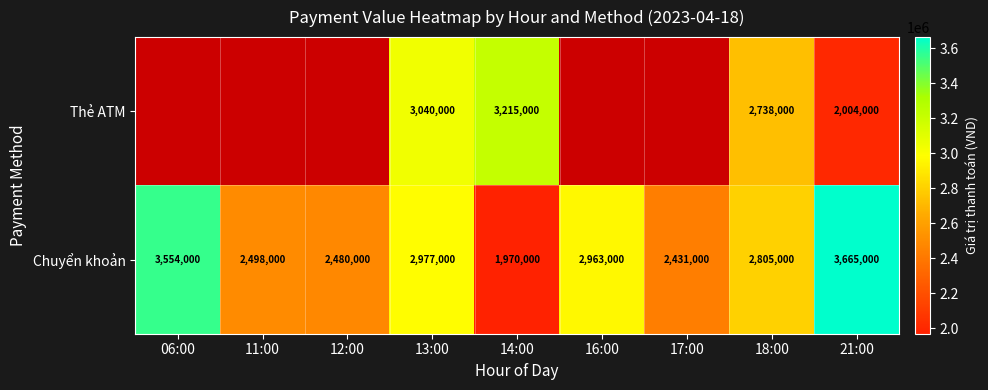

Which series changed the most between 13:00 and 21:00?

Thẻ ATM